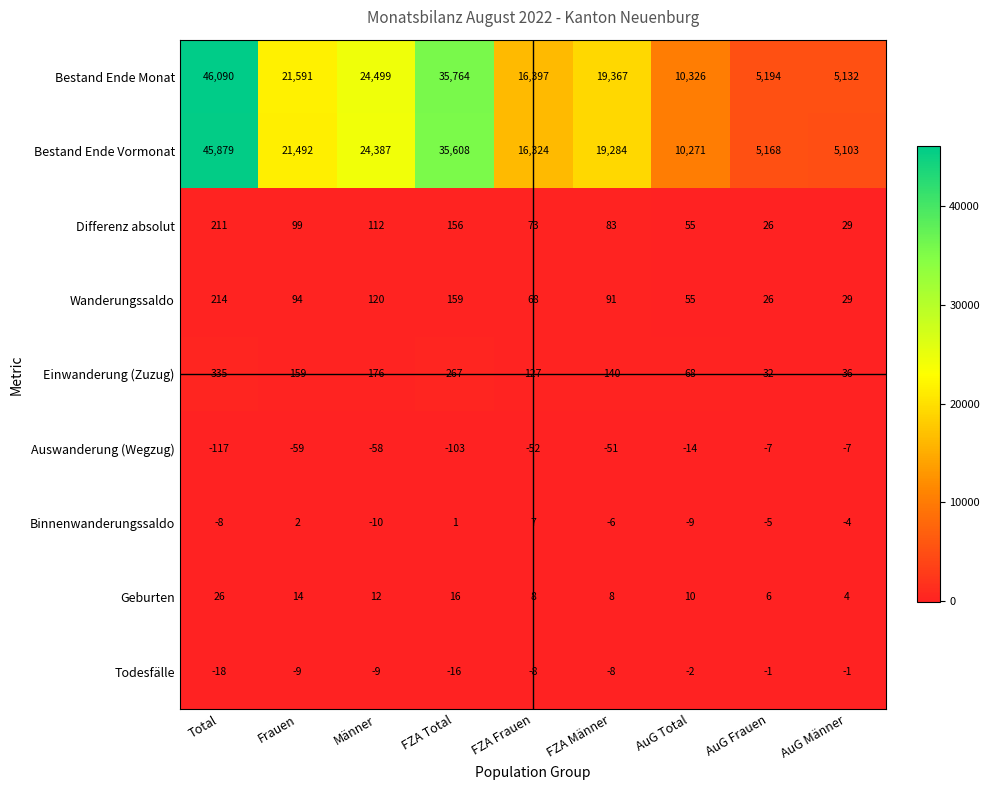

What is the difference between the highest and lowest values at AuG Frauen?

5201